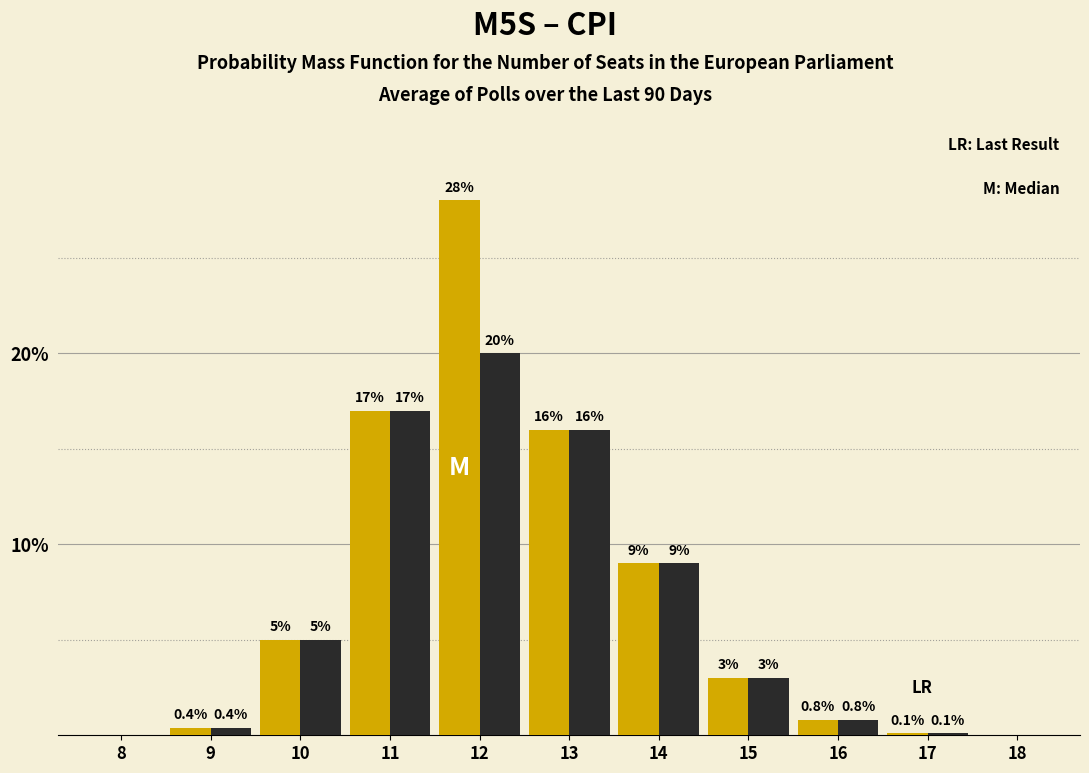

What is the maximum value shown in the chart?

28.0